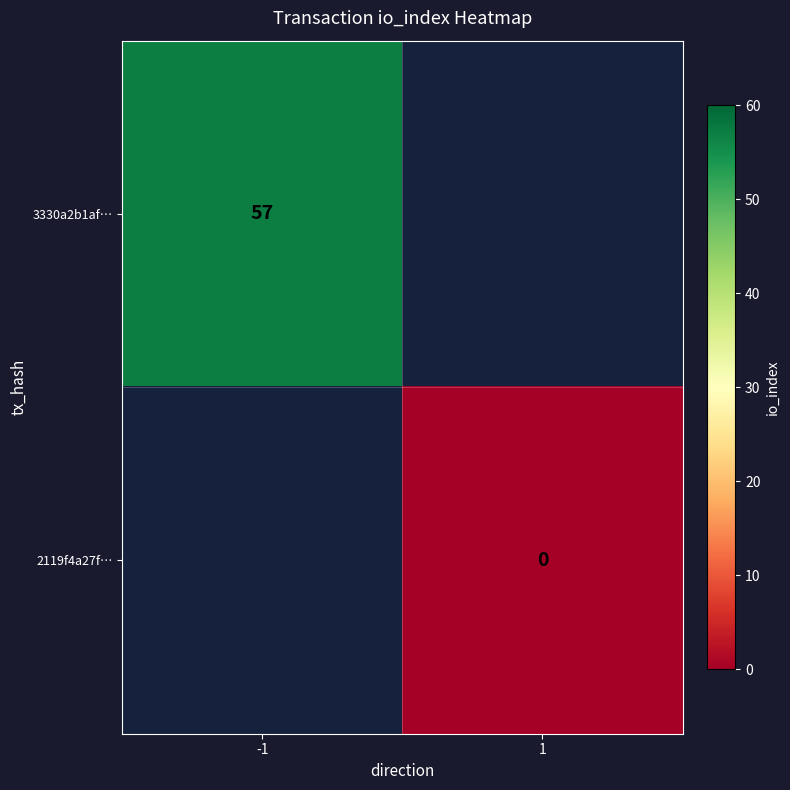

The value of 3330a2b1af… at -1 is 57. True or false?

True